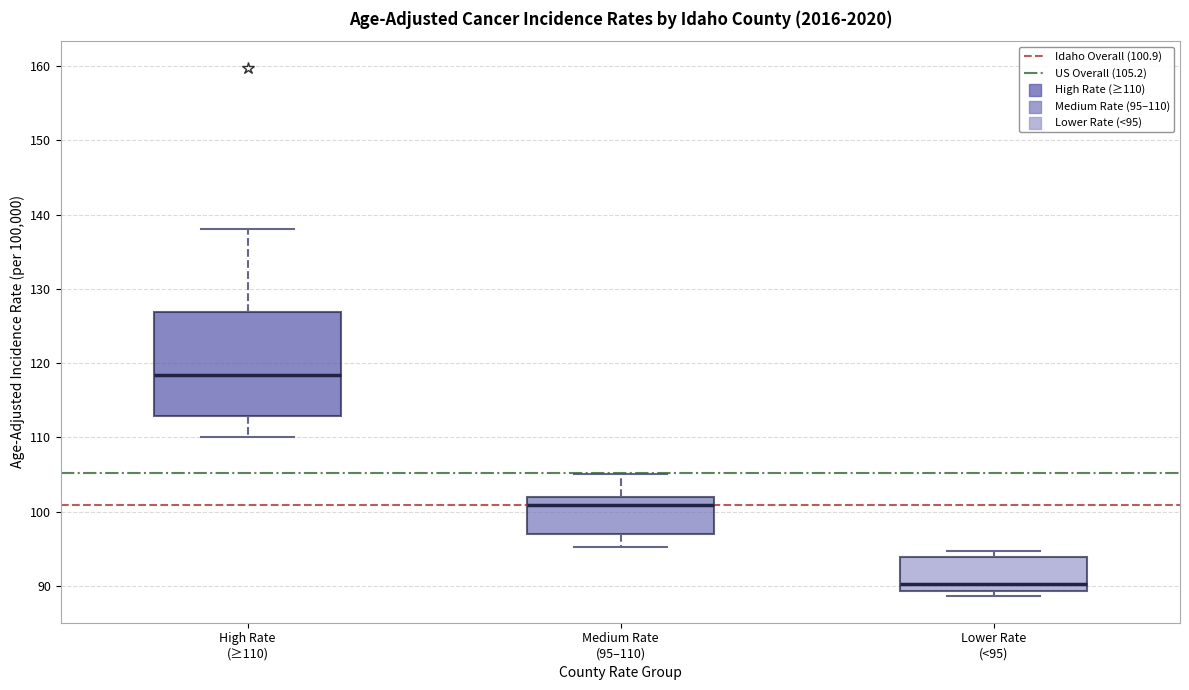

Reading left to right, transcribe this box plot: for each box, give where its median line is, the range the box spans, and where its two whiskers end, as read against the y-axis. The values are not printed on the chart, so give them approximately, as read against the axis.

High Rate (≥110): median 118, box 113 to 127, whiskers 110 to 138
Medium Rate (95–110): median 101, box 97 to 102, whiskers 95 to 105
Lower Rate (<95): median 90, box 89 to 94, whiskers 89 (just below the box's lower edge) to 95